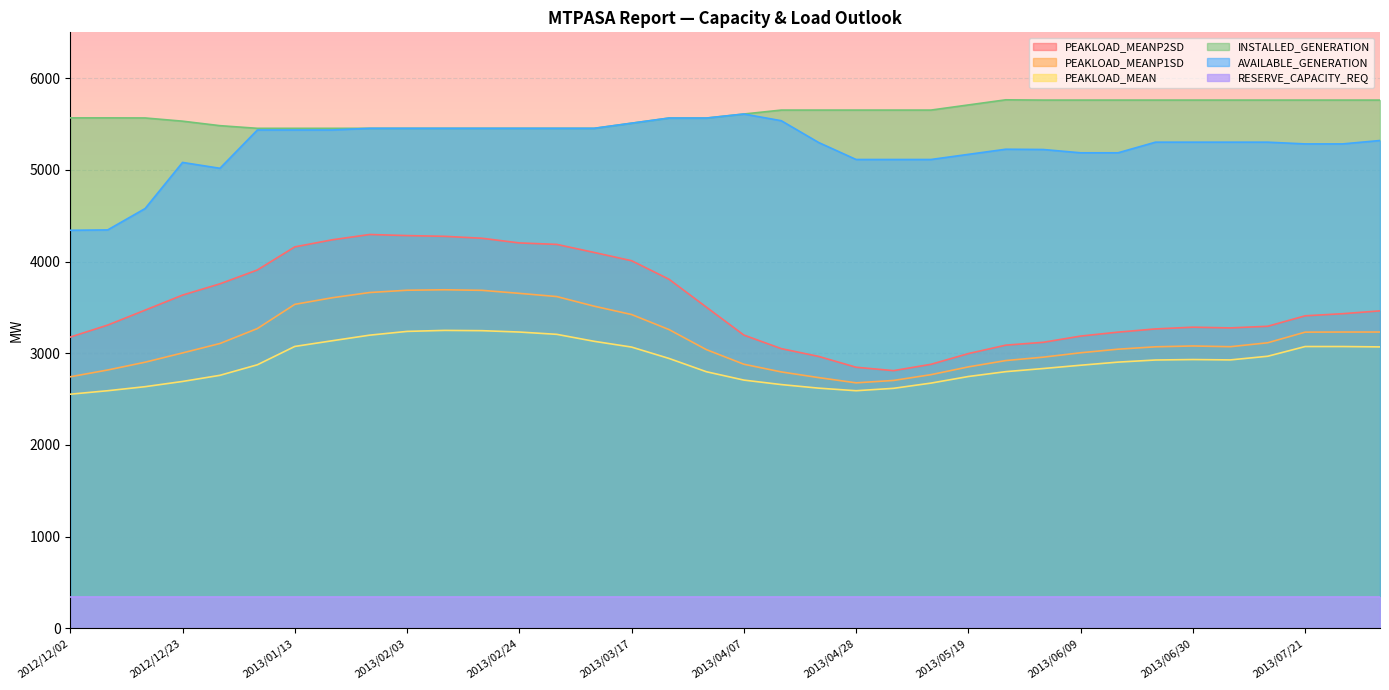

What is the value of the PEAKLOAD_MEANP2SD point at the 4th from the left?

3634